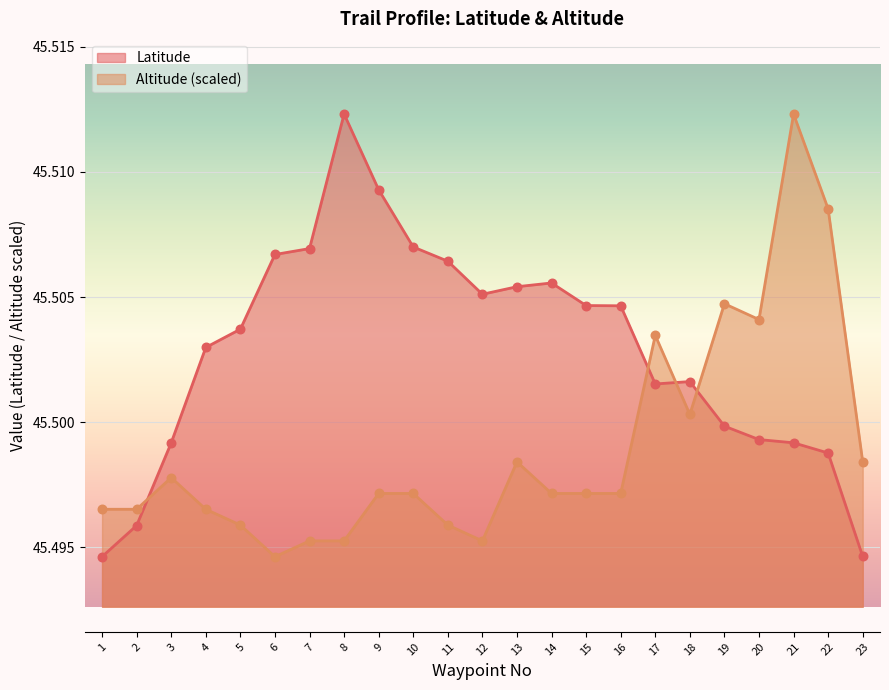

Is the value of Latitude at 8 greater than the value of Altitude at 10?

Yes